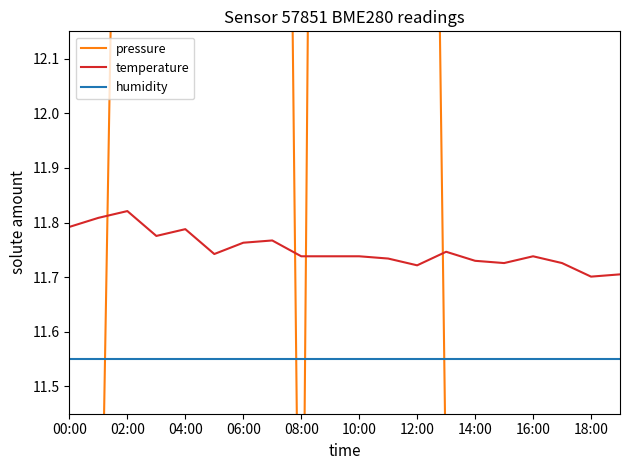

True or false: humidity and temperature cross at least once.

False